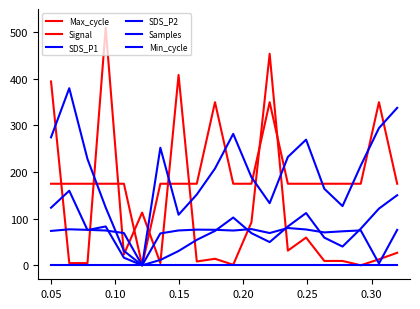

Reading left to right, list all the values displayed in this chart.

Max_cycle: 394.5	4.7	4.7	510.0	23.3	113.2	4.7	408.5	8.2	14.0	1.2	92.2	454.0	31.5	59.5	9.3	9.3	0.0	12.8	26.8
Signal: 175.0	175.0	175.0	175.0	175.0	0.0	175.0	175.0	175.0	350.0	175.0	175.0	350.0	175.0	175.0	175.0	175.0	175.0	350.0	175.0
SDS_P1: 274.6	380.0	228.1	124.0	31.0	0.0	252.3	108.5	151.9	207.7	282.1	189.1	133.3	232.5	269.7	164.3	127.1	213.9	294.5	337.8
SDS_P2: 123.6	160.0	75.7	83.4	16.3	0.0	11.5	30.7	54.6	73.8	102.5	69.0	49.8	83.4	112.1	59.4	40.2	78.6	121.7	150.4
Samples: 73.8	77.2	76.1	74.7	69.2	0.0	68.4	74.8	76.5	76.2	74.6	77.7	69.2	80.0	76.9	70.6	72.9	74.9	3.9	76.0
Min_cycle: 0.0	0.0	0.0	0.0	0.0	0.0	0.0	0.0	0.0	0.0	0.0	0.0	0.0	0.0	0.0	0.0	0.0	0.0	0.0	0.0